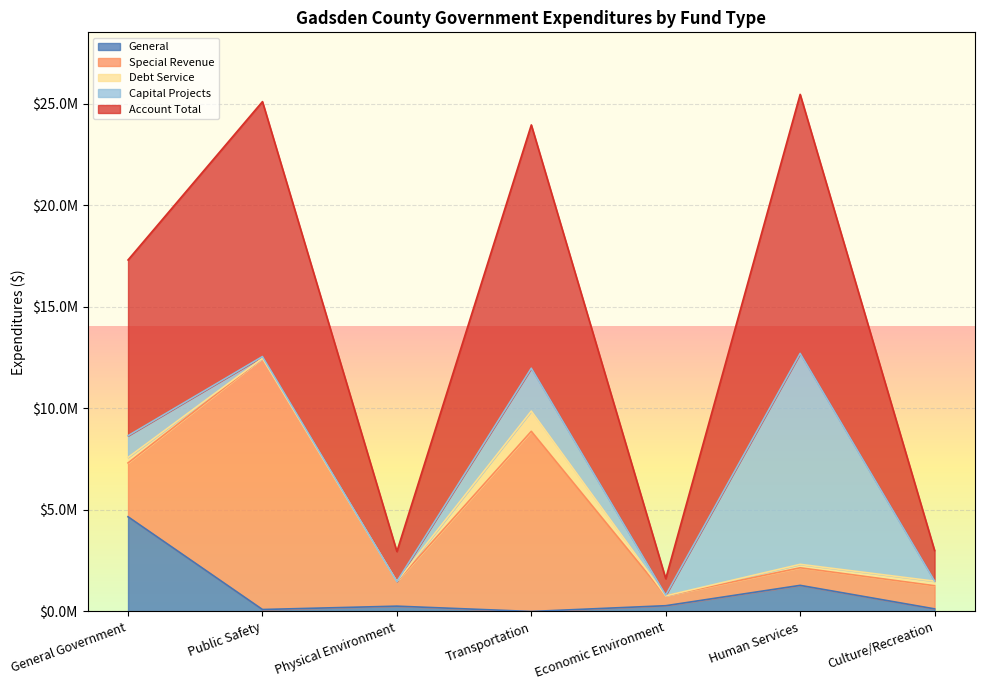

Reading left to right, extract all data points from this chart.

General: General Government=4664282	Public Safety=96169	Physical Environment=261055	Transportation=0	Economic Environment=283269	Human Services=1285618	Culture/Recreation=128183
Special Revenue: General Government=2651681	Public Safety=12372507	Physical Environment=1214998	Transportation=8873454	Economic Environment=485428	Human Services=866150	Culture/Recreation=1140207
Debt Service: General Government=272521	Public Safety=0	Physical Environment=0	Transportation=996391	Economic Environment=0	Human Services=169557	Culture/Recreation=223753
Capital Projects: General Government=1068589	Public Safety=88003	Physical Environment=0	Transportation=2113183	Economic Environment=38255	Human Services=10389601	Culture/Recreation=8528
Account Total: General Government=8657073	Public Safety=12556679	Physical Environment=1476053	Transportation=11983028	Economic Environment=806952	Human Services=12759439	Culture/Recreation=1500671